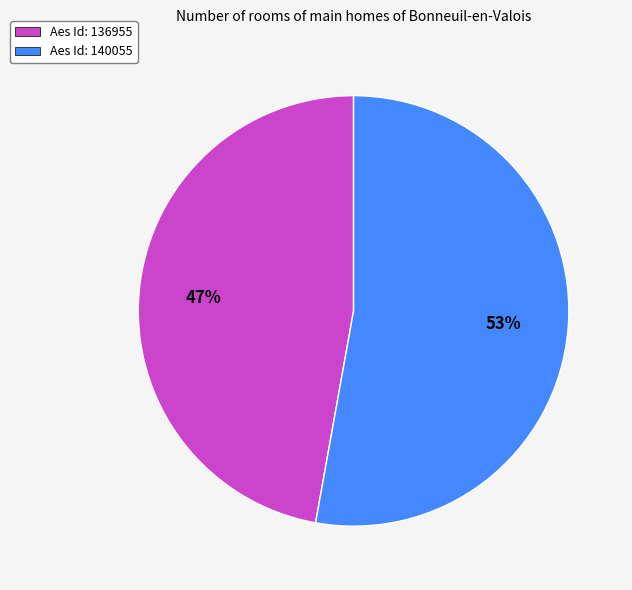

Does Aes Id: 136955 represent more than half of the total?

No